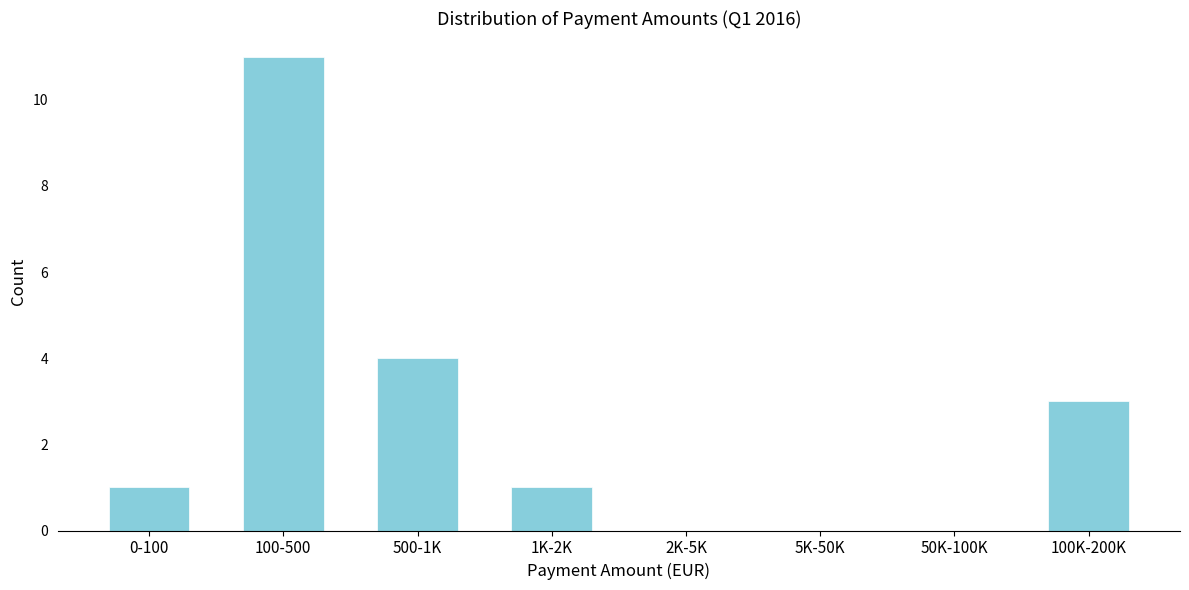

Reading left to right, extract all data points from this chart.

0-100=1	100-500=11	500-1K=4	1K-2K=1	2K-5K=0	5K-50K=0	50K-100K=0	100K-200K=3